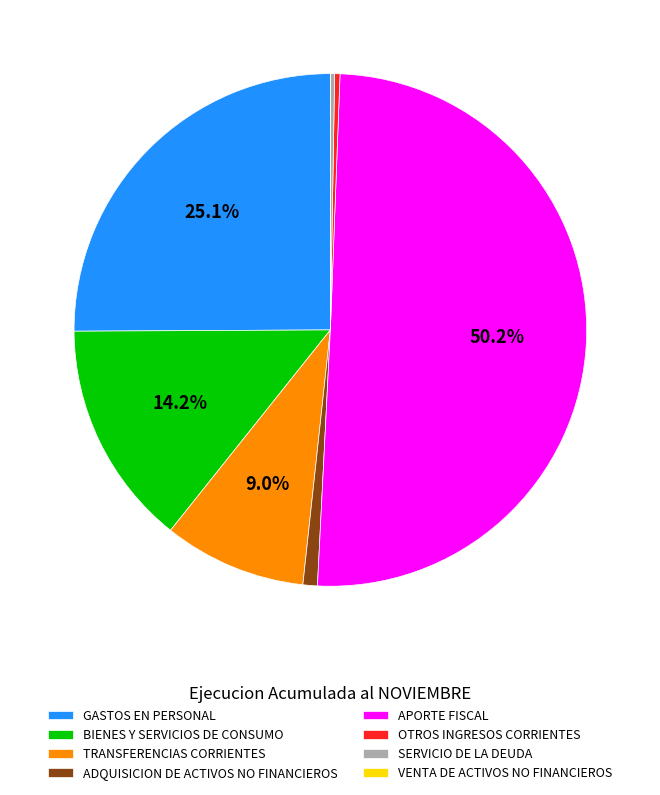

What is the majority slice?

APORTE FISCAL